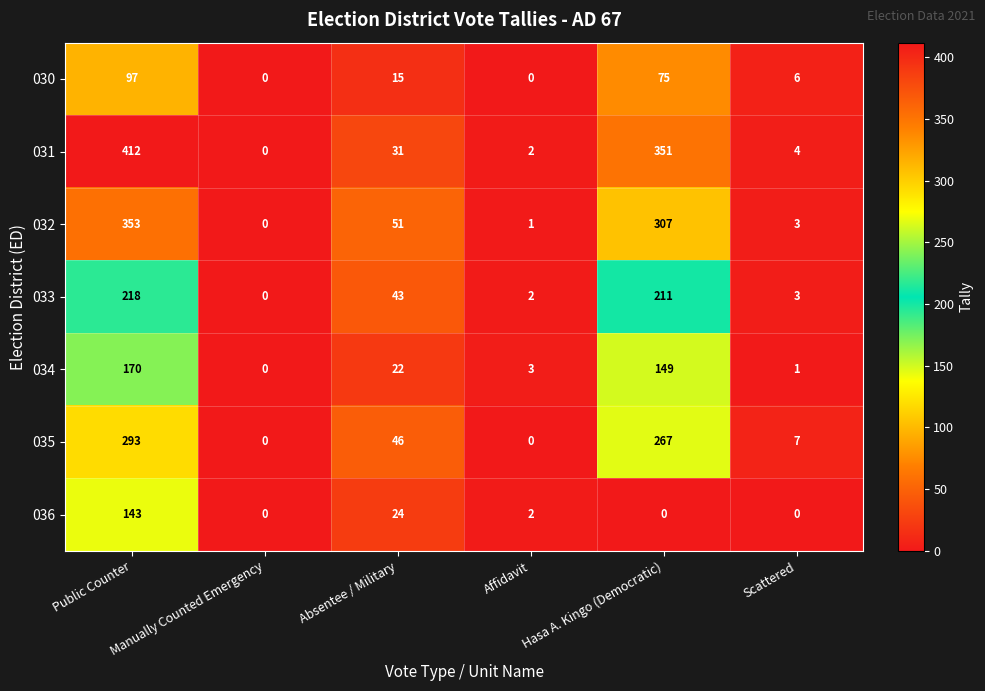

The 030 series shows 6 at Scattered. True or false?

True